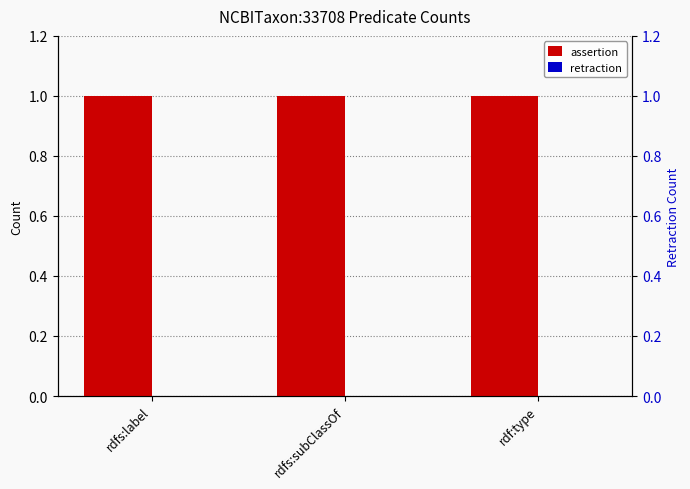

How many bars are there in total?

6